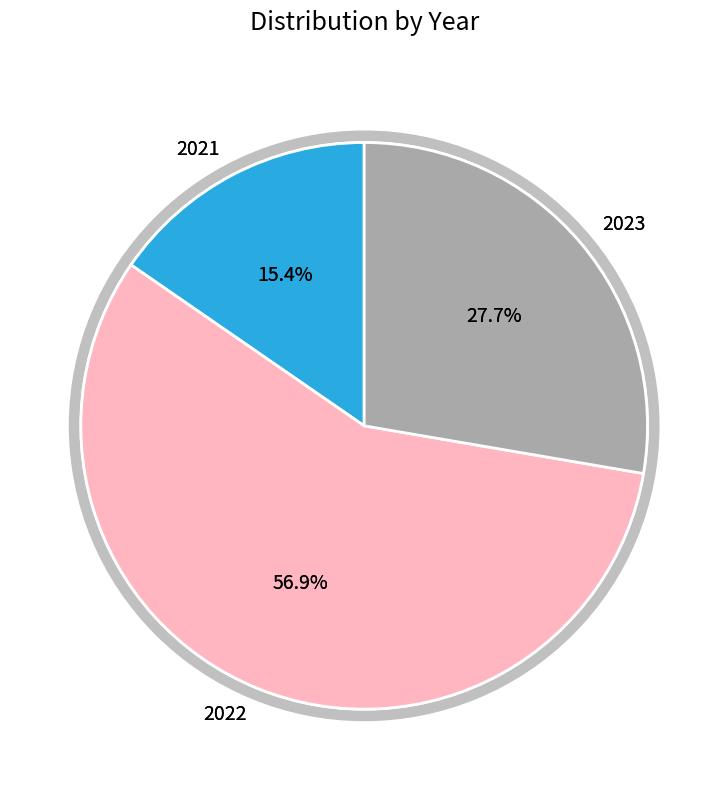

How many slices are in this pie chart?

3